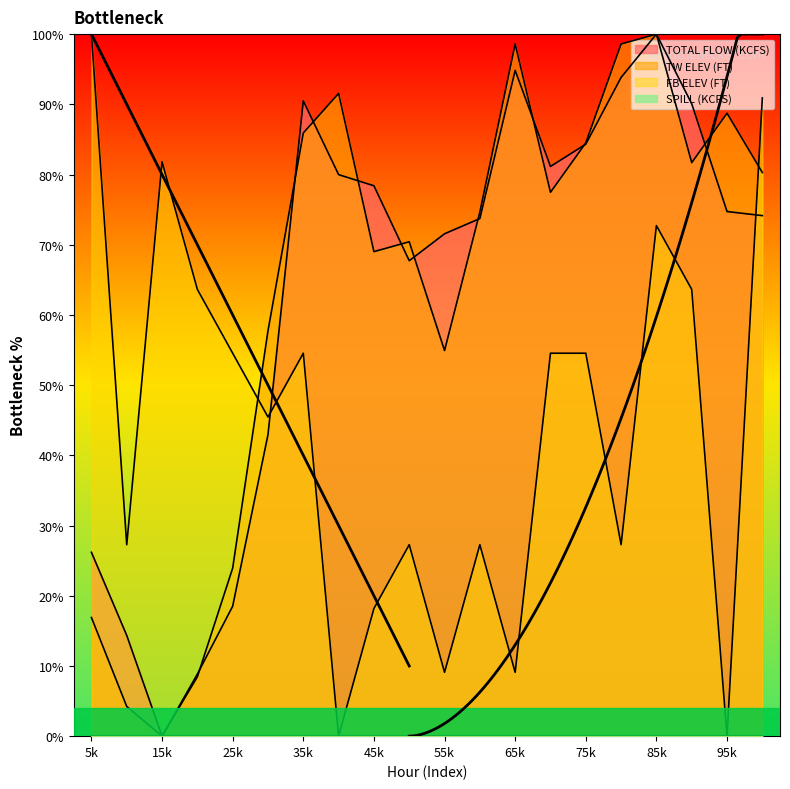

At which category does TOTAL FLOW (KCFS) reach its first local peak?

35k